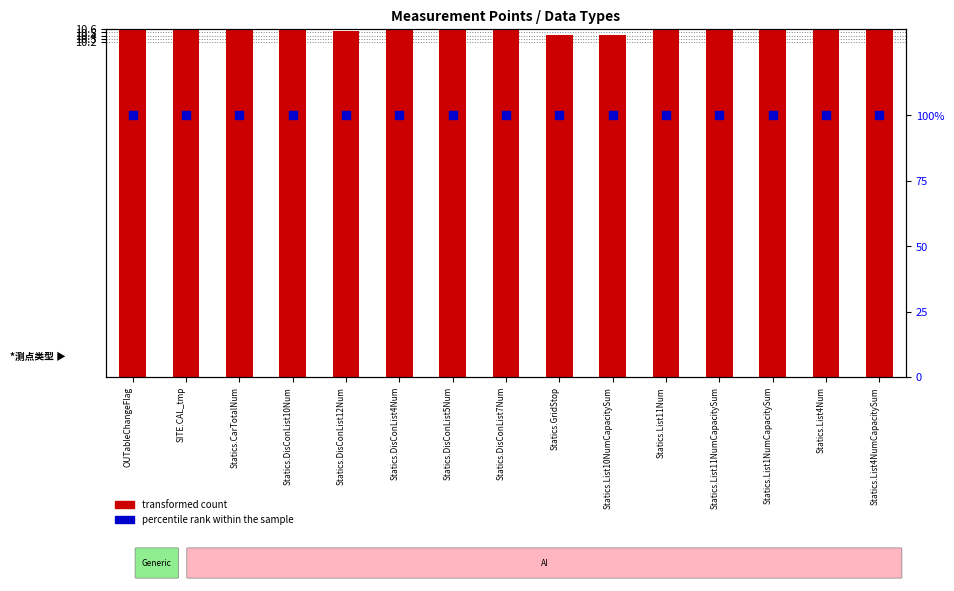

Which series has the largest total across all categories?

percentile rank within the sample